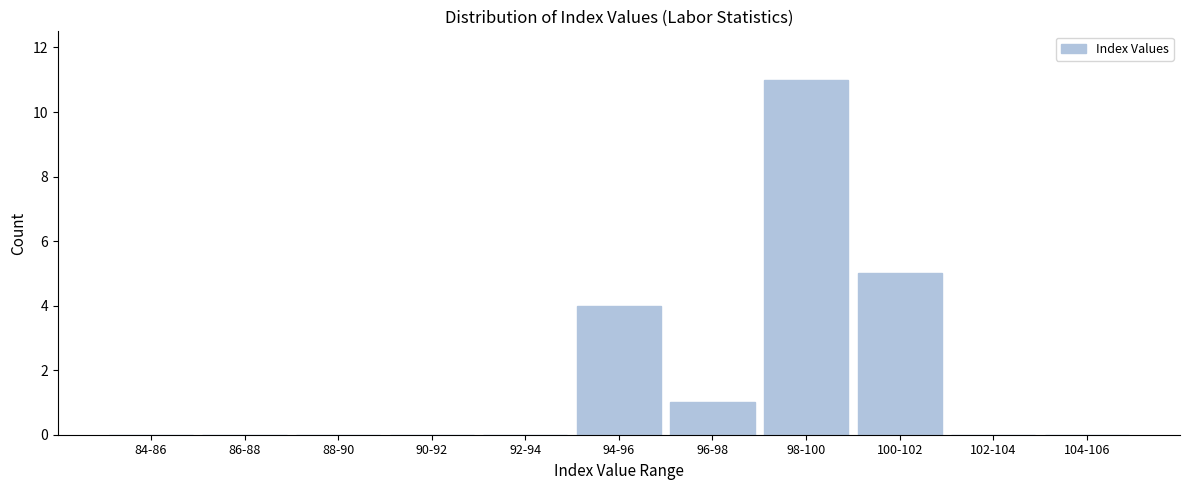

Reading right to left, transcribe all the data shown in this chart.

104-106=0	102-104=0	100-102=5	98-100=11	96-98=1	94-96=4	92-94=0	90-92=0	88-90=0	86-88=0	84-86=0